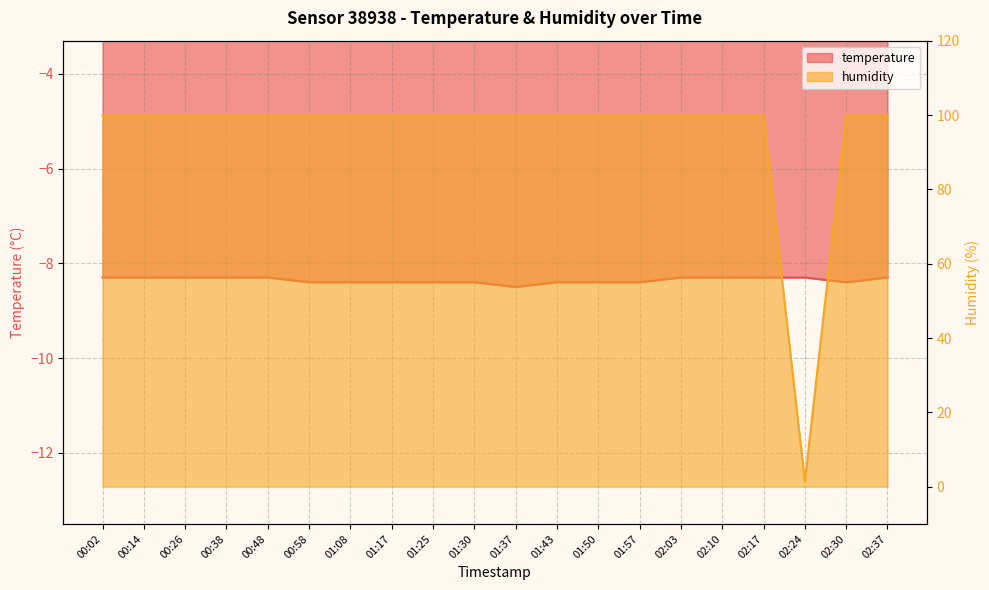

Which series has the widest spread of values?

humidity